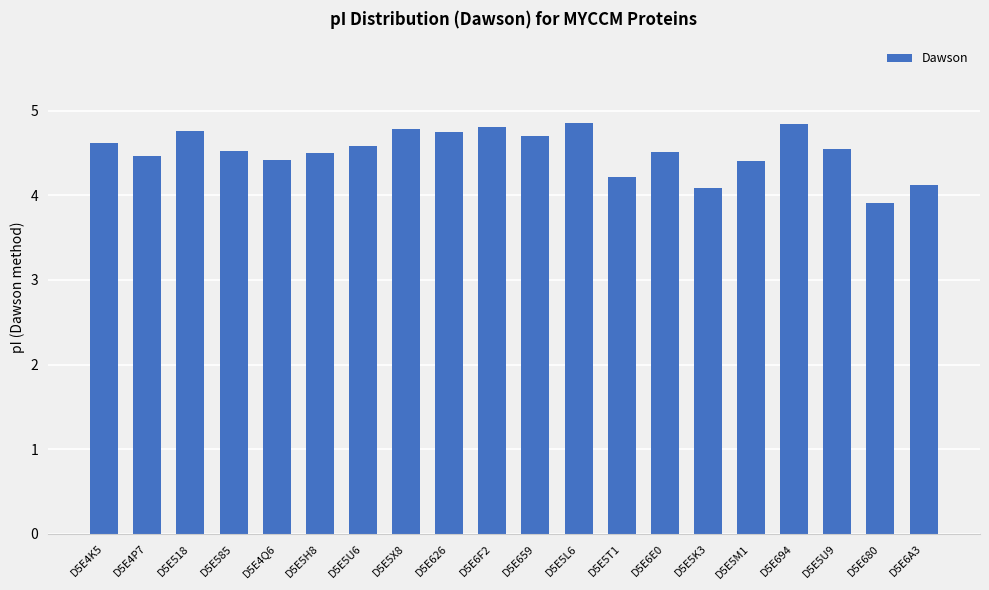

What is the label of the 20th bar from the right?

D5E4K5